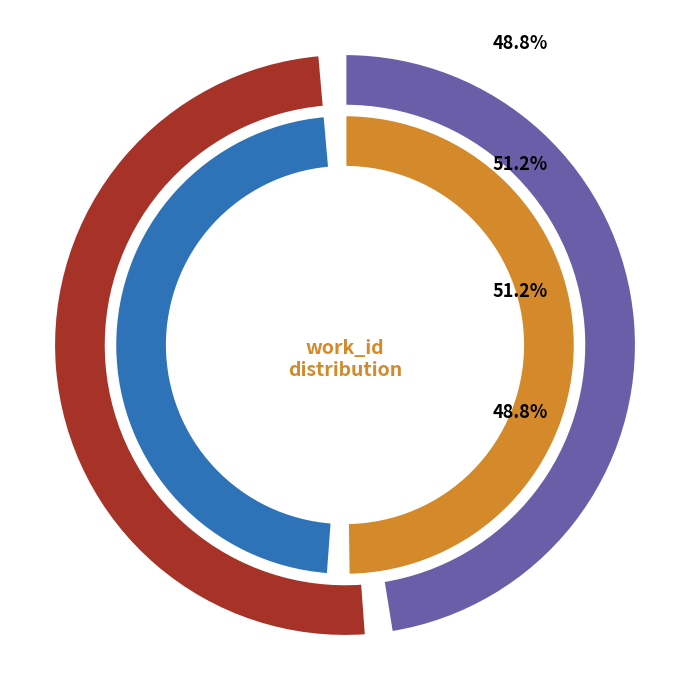

How many segments does this pie chart have?

2